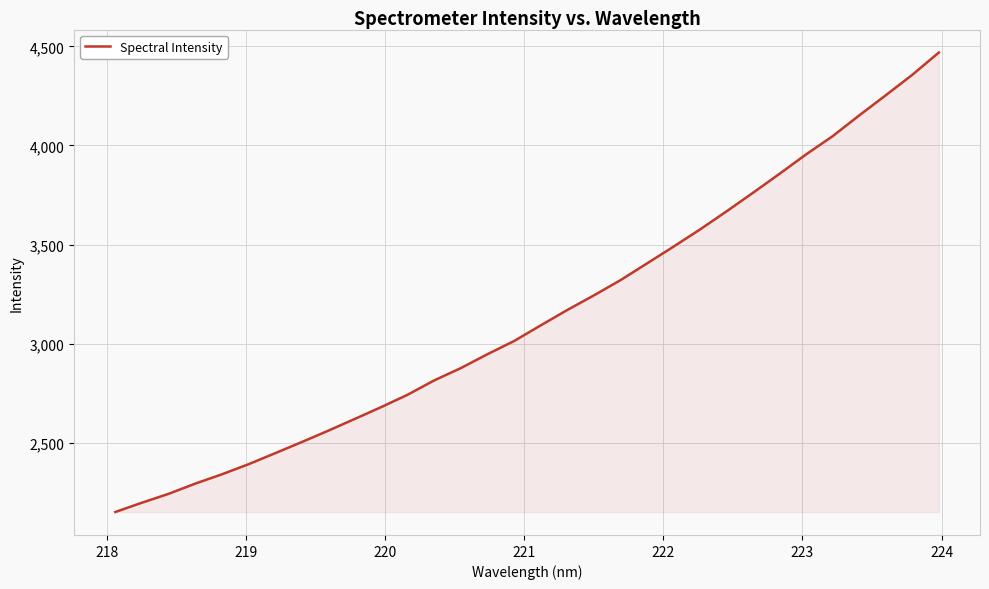

What is the maximum value shown in the chart?

4468.7